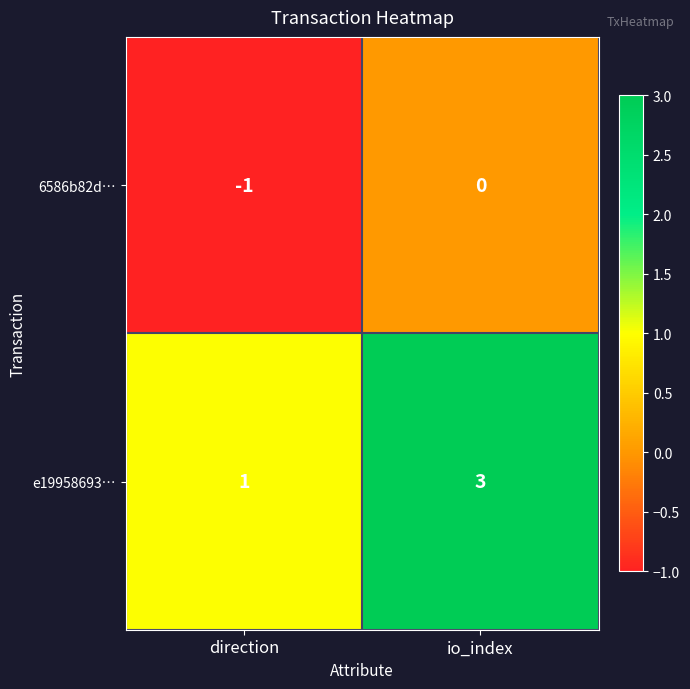

List the series in order of their overall mean, highest first.

e19958693…, 6586b82d…